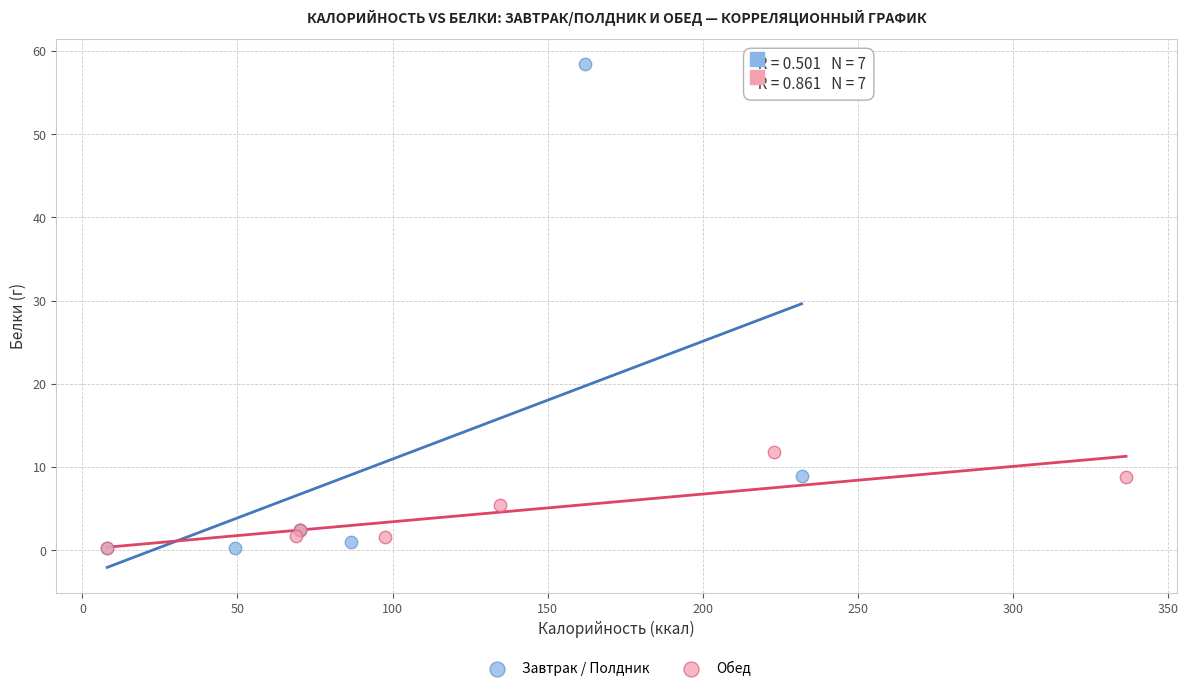

What are all the series names shown in the legend?

Завтрак / Полдник, Обед